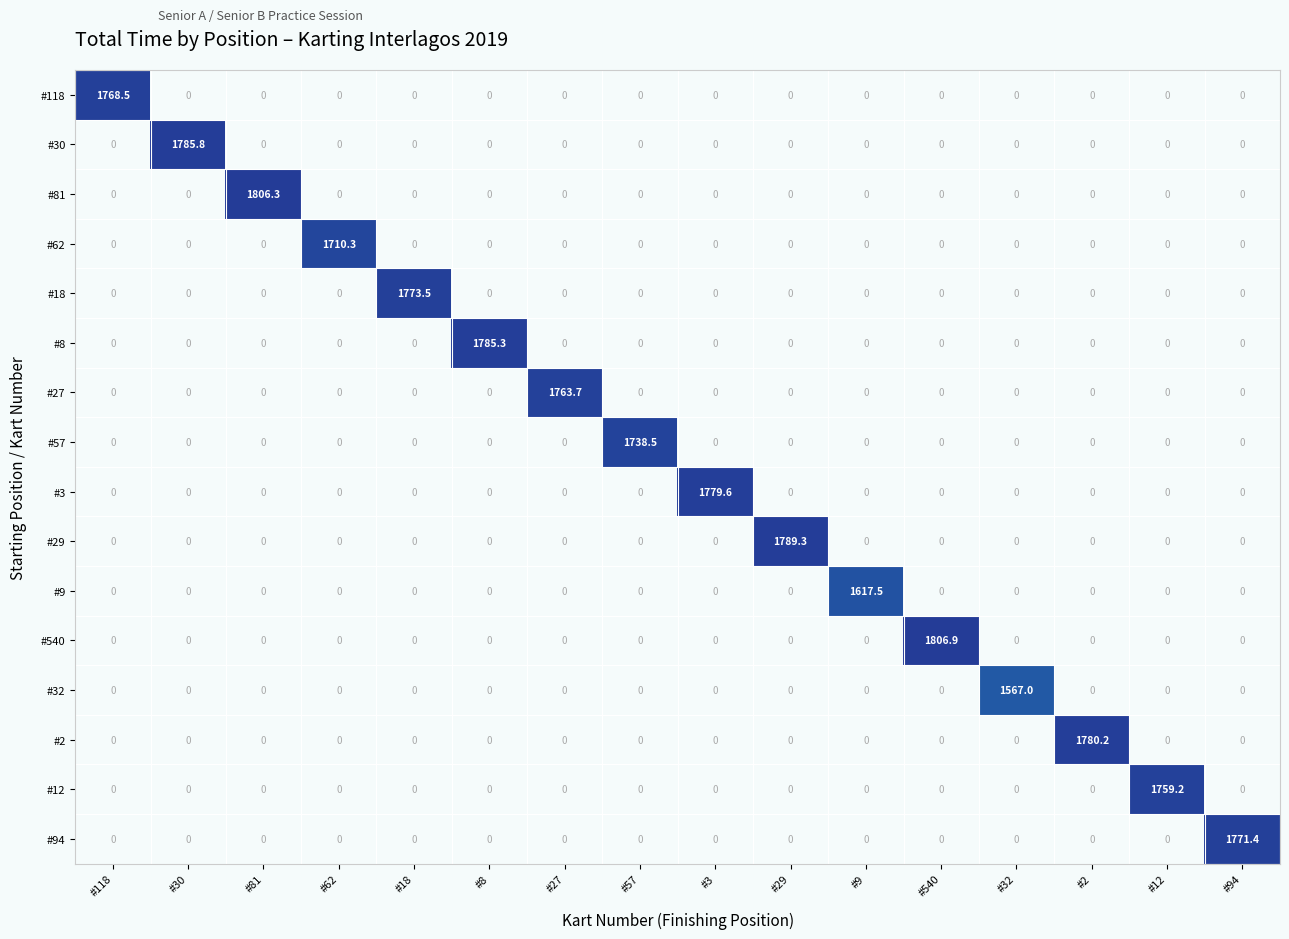

What is the total value across all series at #57?

1738.5